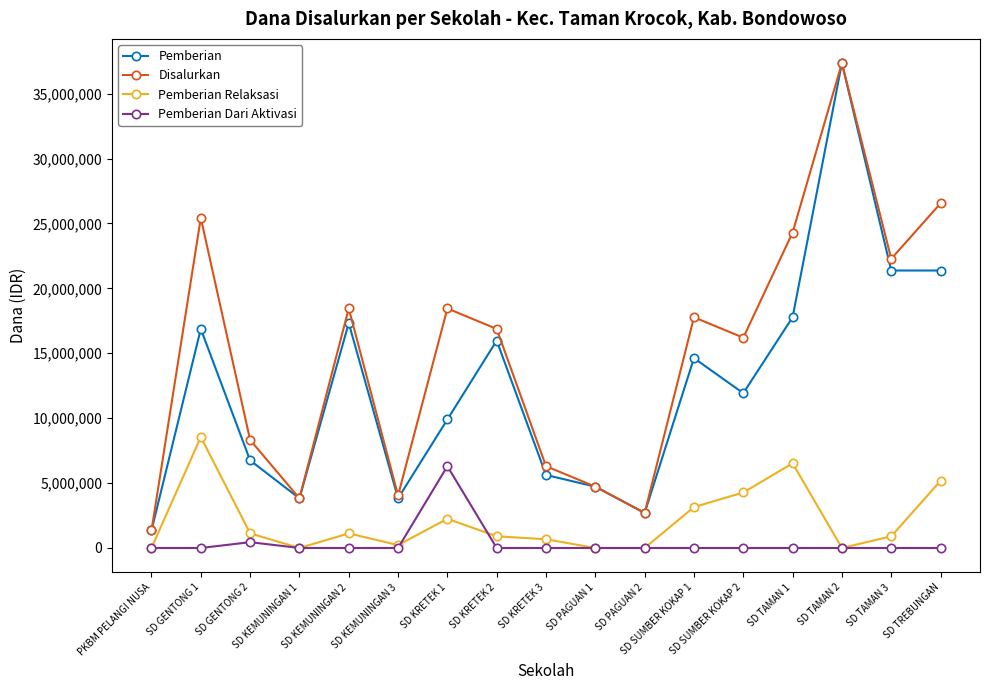

What is the difference between the maximum and second lowest values in the Pemberian Relaksasi series?

8550000